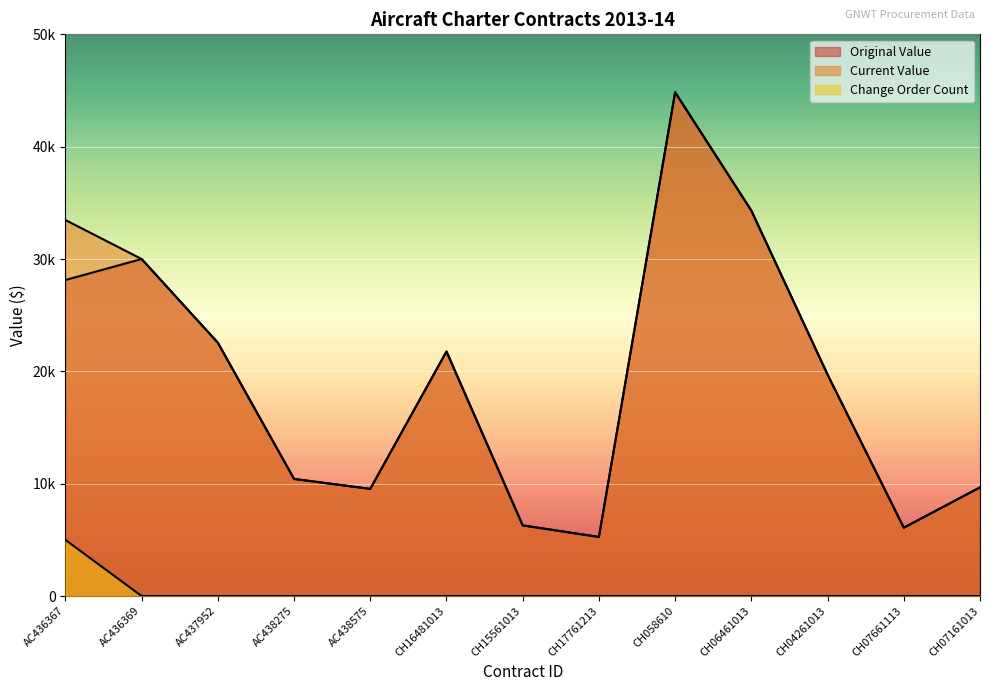

How many lines are shown in the chart?

3